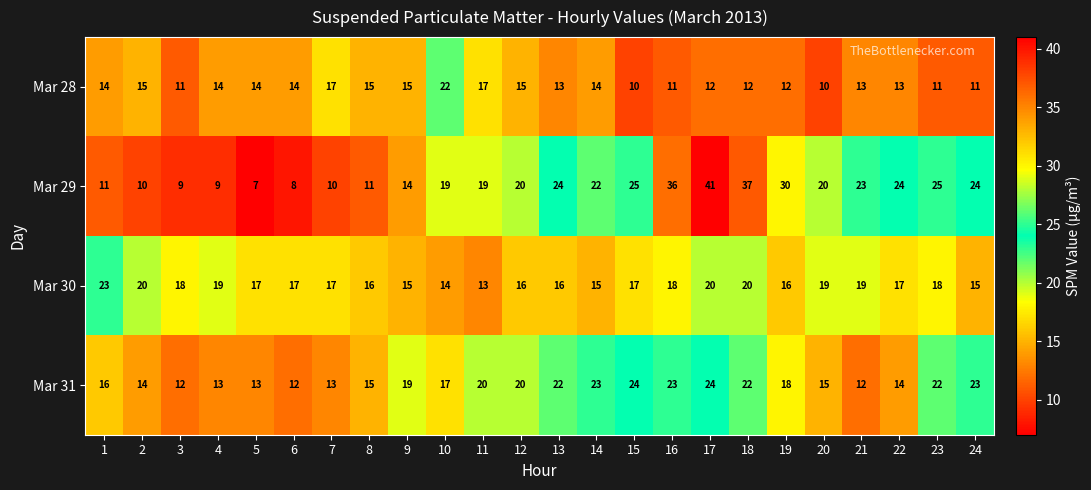

Which category has the lowest value across all series?

5